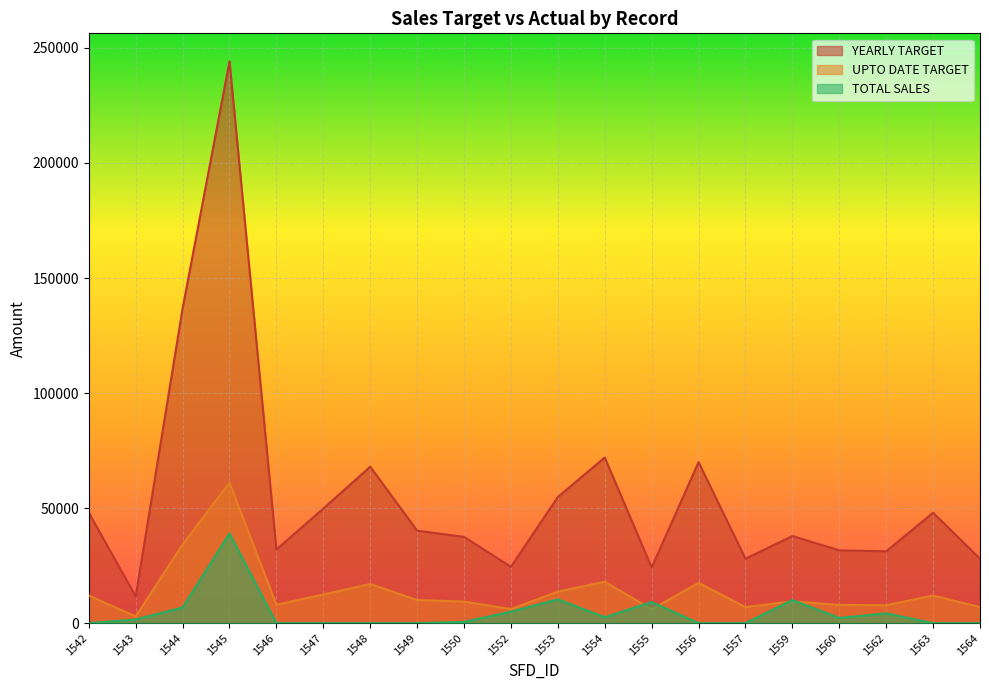

True or false: TOTAL SALES and YEARLY TARGET cross at least once.

False